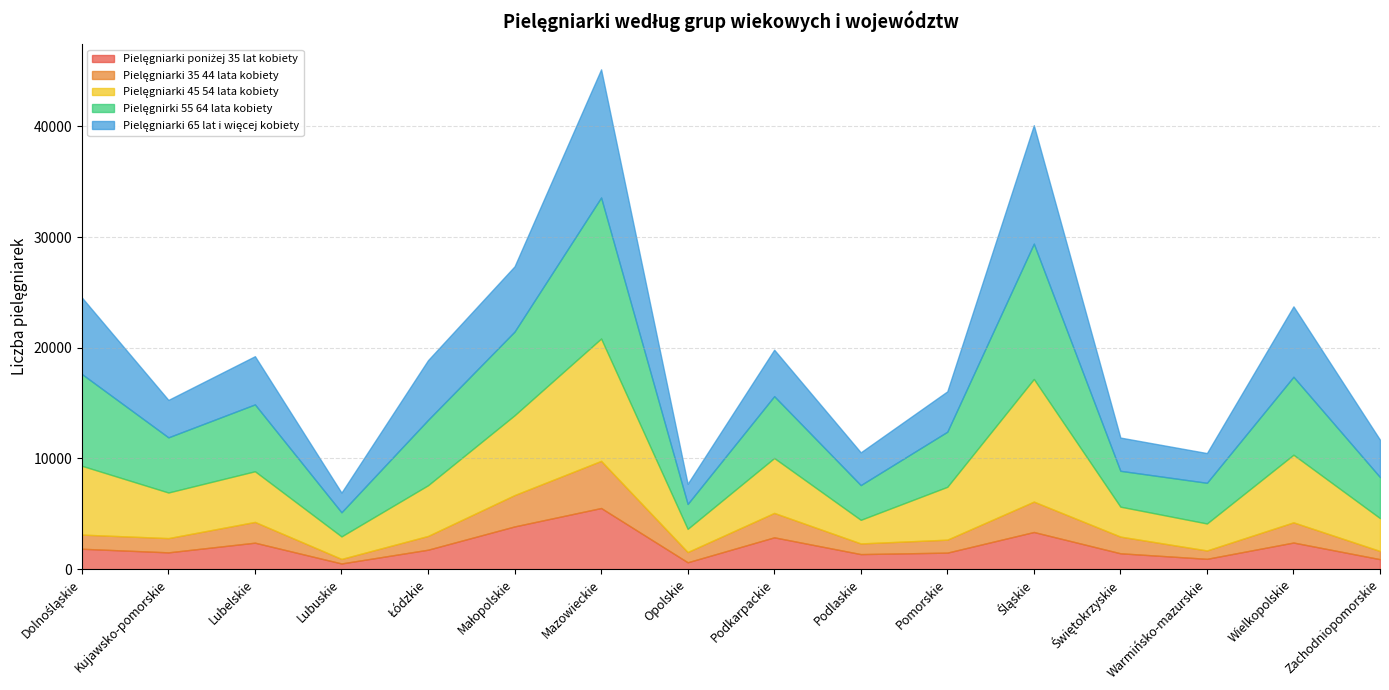

How many data points does each series have?

16